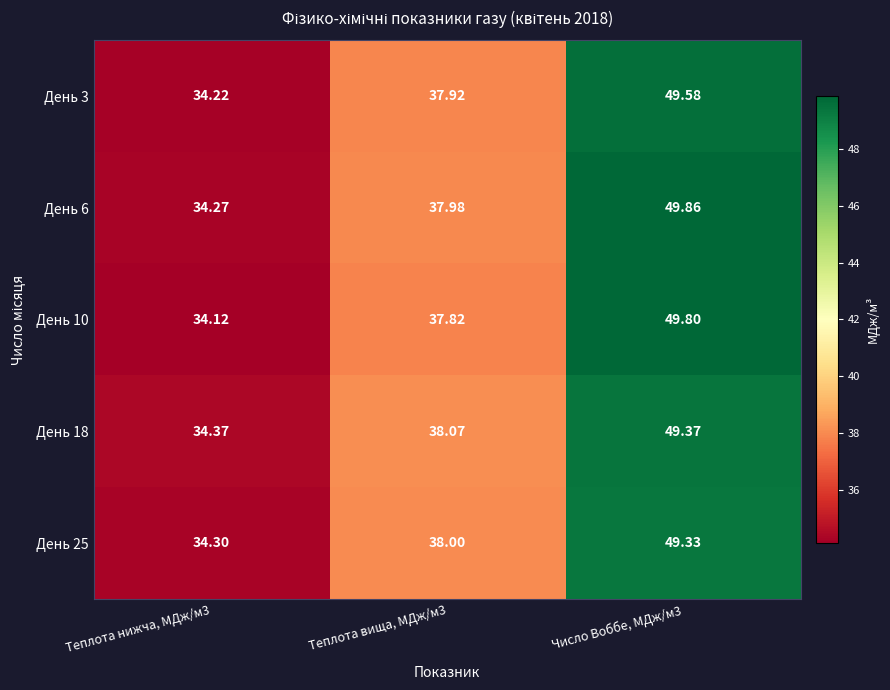

Is the value of День 10 at Число Воббе, МДж/м3 greater than the value of День 6 at Число Воббе, МДж/м3?

No